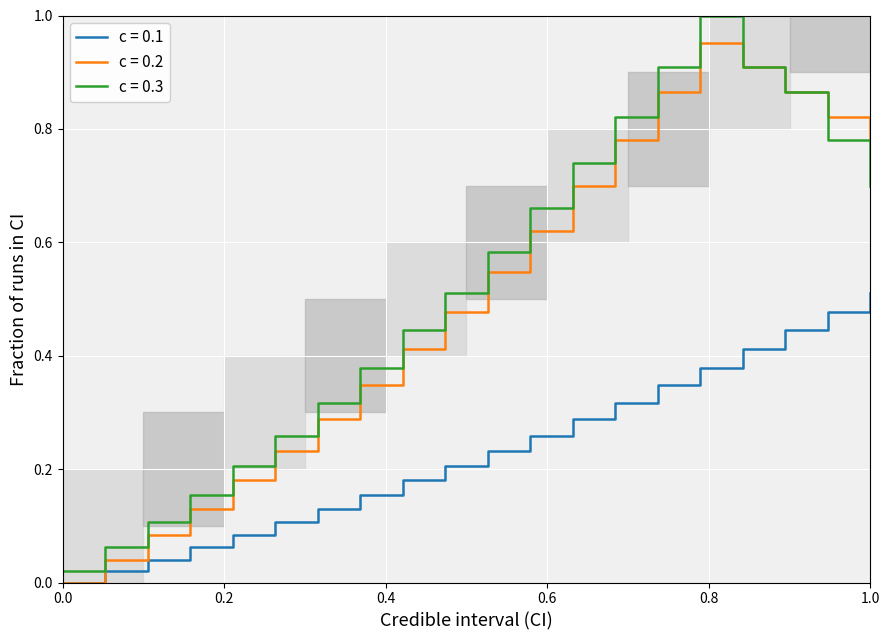

True or false: c = 0.2 has a value of 0.0 at 0.0.

True